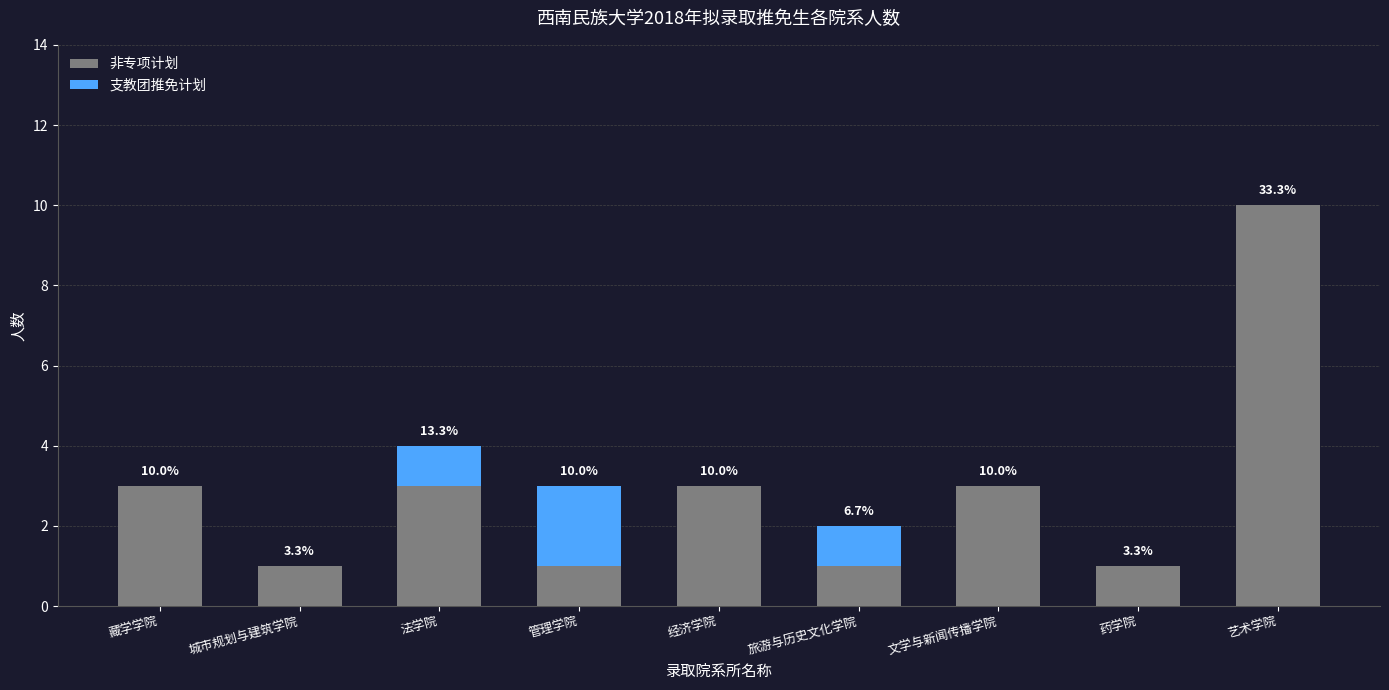

What is the difference between the second highest and minimum values in the 非专项计划 series?

2